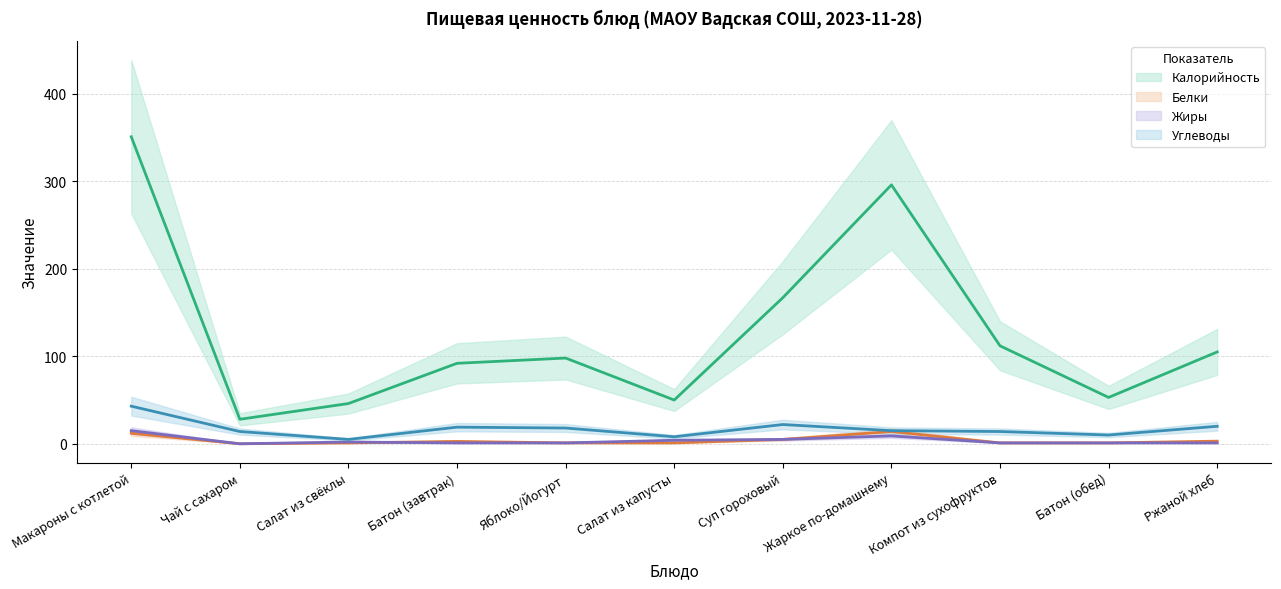

At which category does Жиры (центр) reach its first local valley?

Чай с сахаром